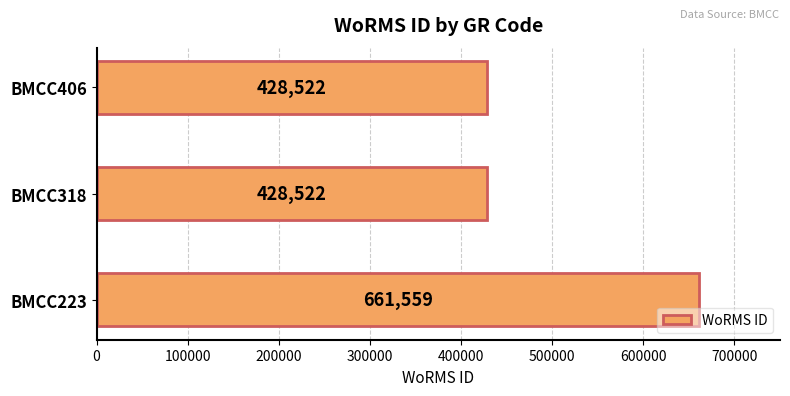

What is the difference between the maximum and minimum values?

233037